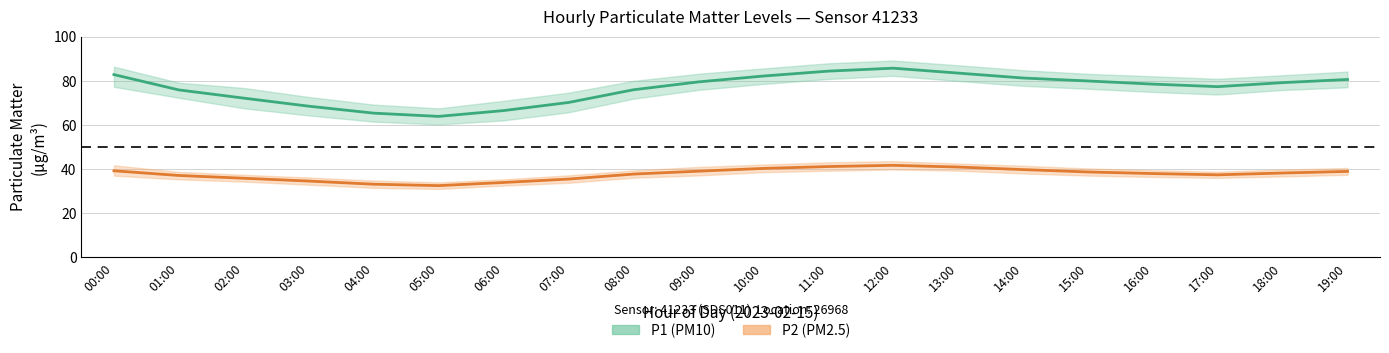

At 05:00, list the series in order from smallest to largest.

P2 (PM2.5) mean, P1 (PM10) mean